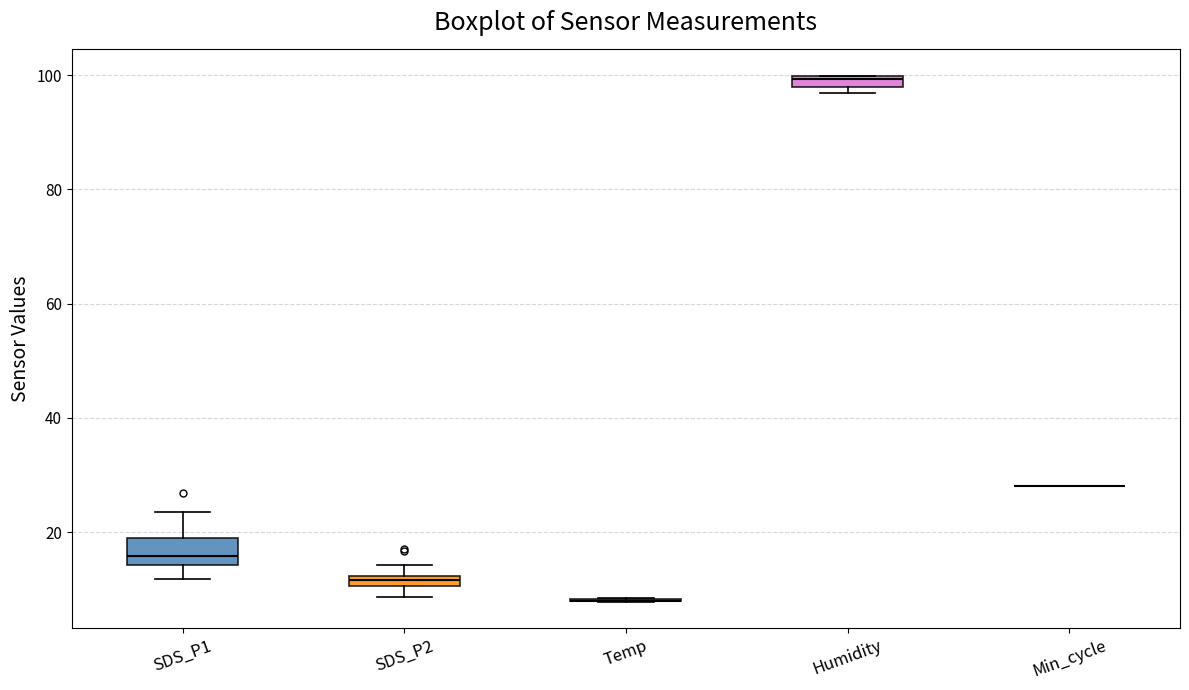

Comparing the boxes themselves (not the whiskers), which one is the tallest?

SDS_P1